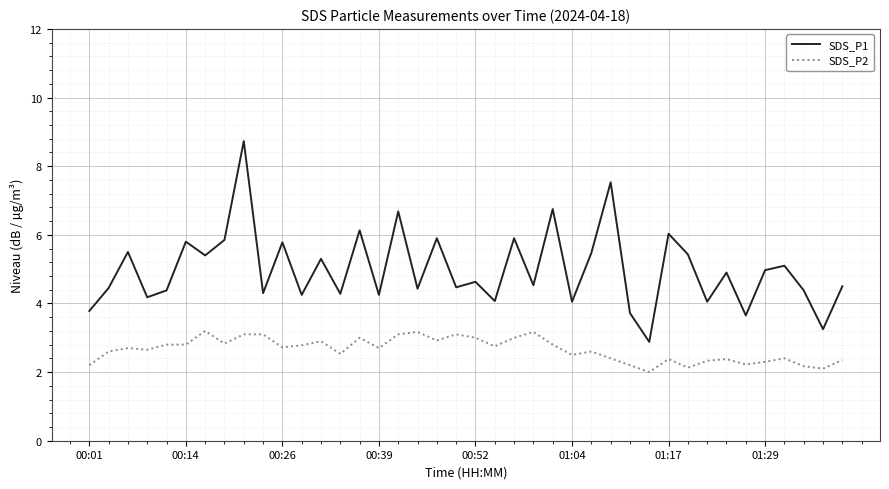

What is the lowest value of the SDS_P2 series?

2.0